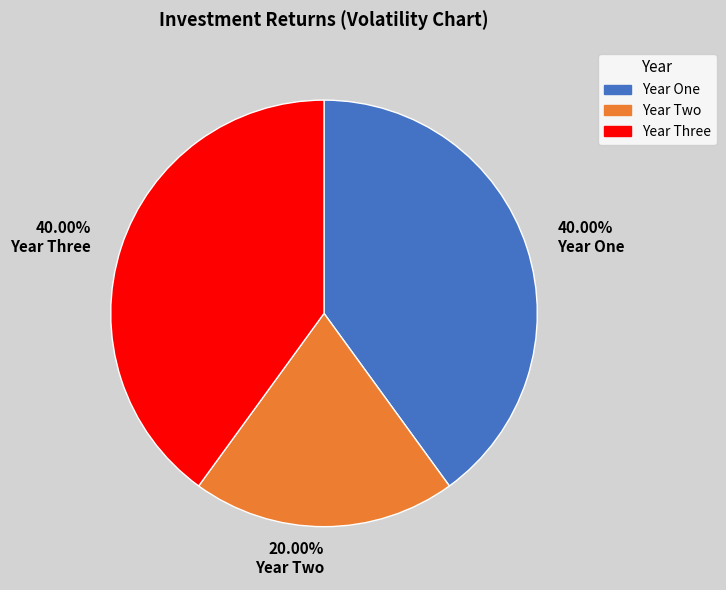

Is there a majority slice in this chart?

No